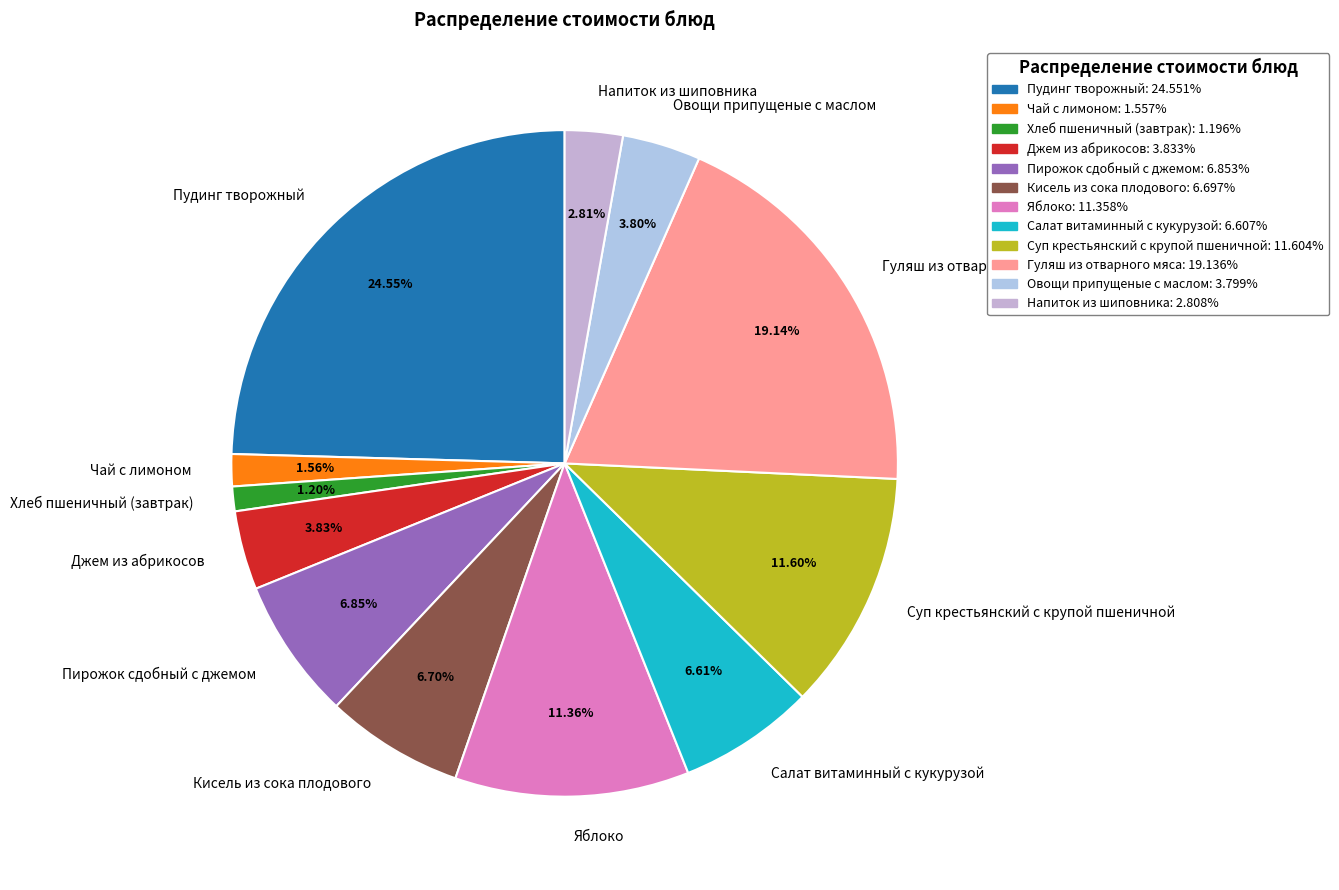

Approximately how many times larger is the value at Гуляш из отварного мяса compared to Кисель из сока плодового?

2.9